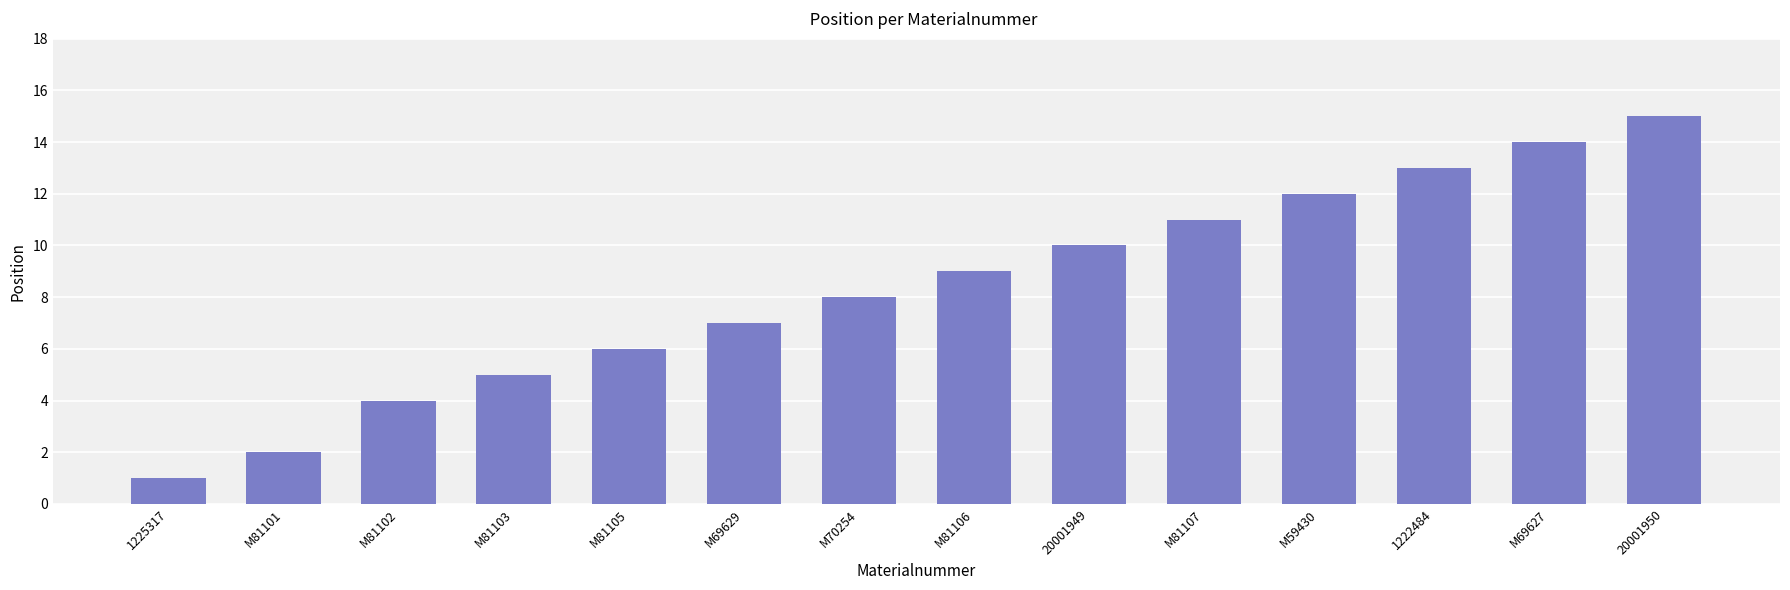

At which label is the value closest to 8?

M70254